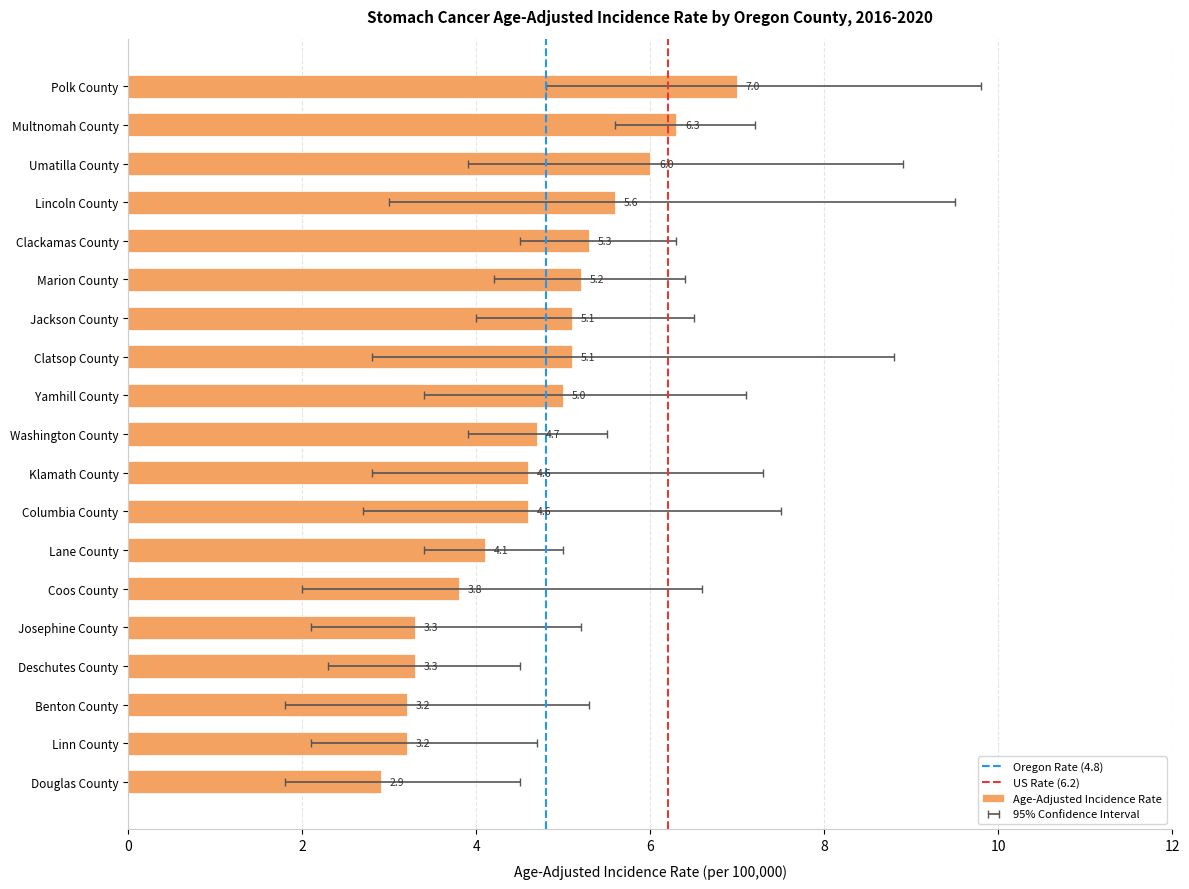

What is the label of the 6th bar from the right?

Marion County